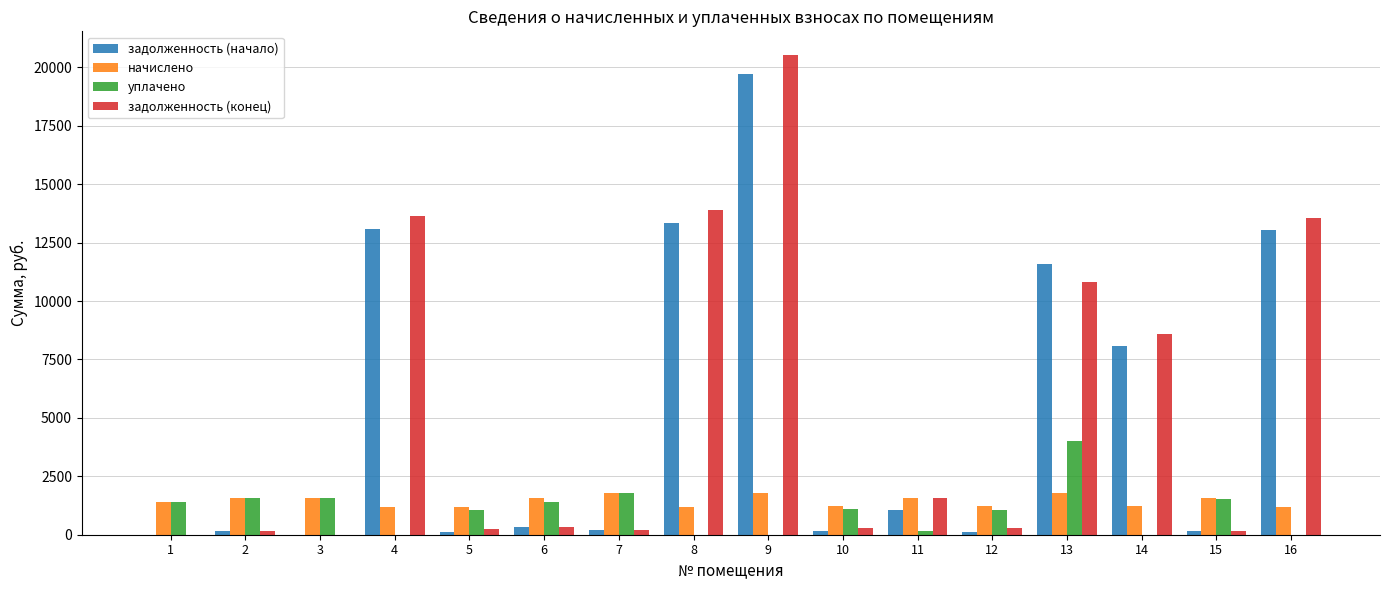

What is the approximate value of задолженность (конец) at 11?

1588.7